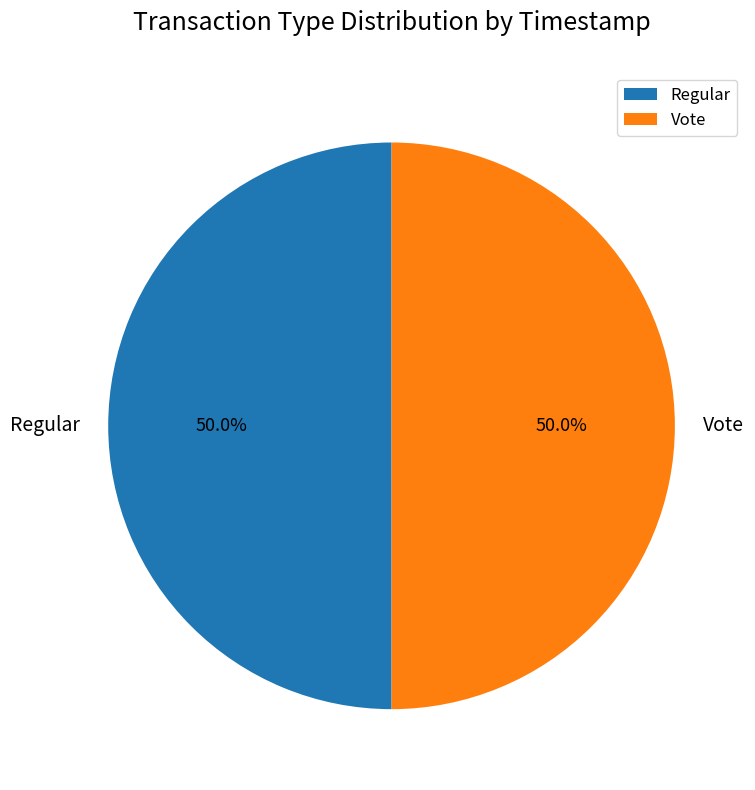

What percentage is NOT represented by Vote?

50.0%